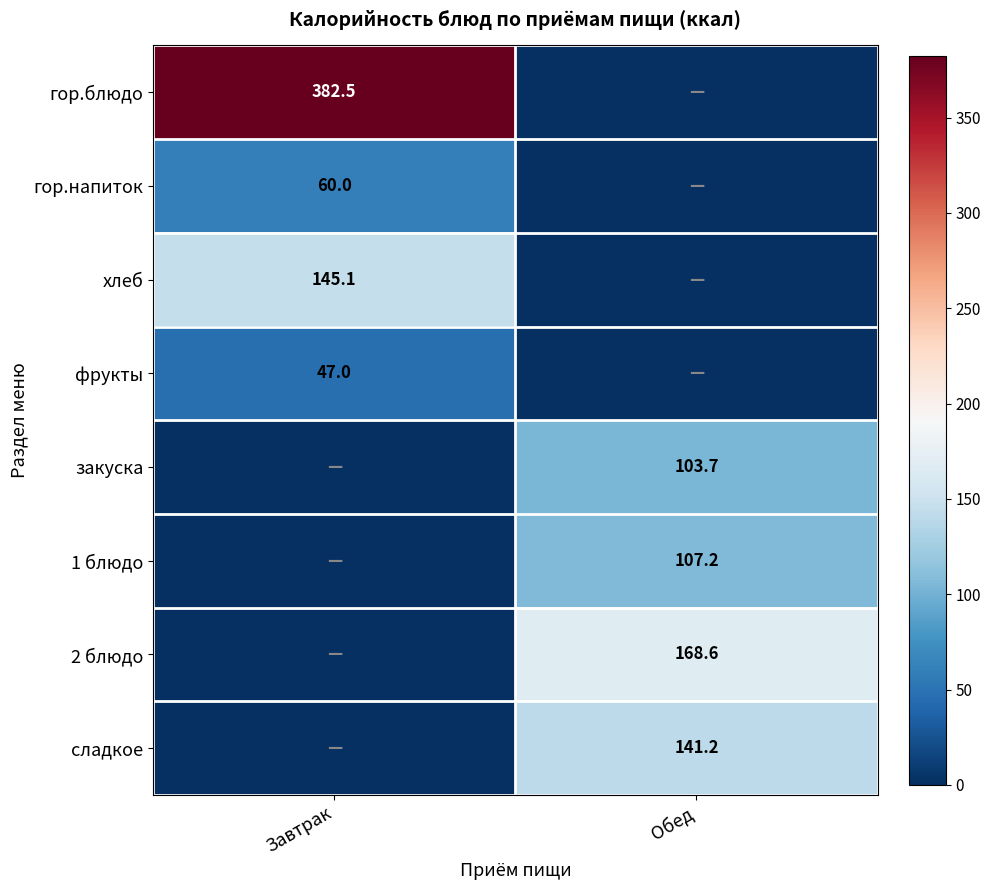

The закуска series shows 60.7 at Обед. True or false?

False